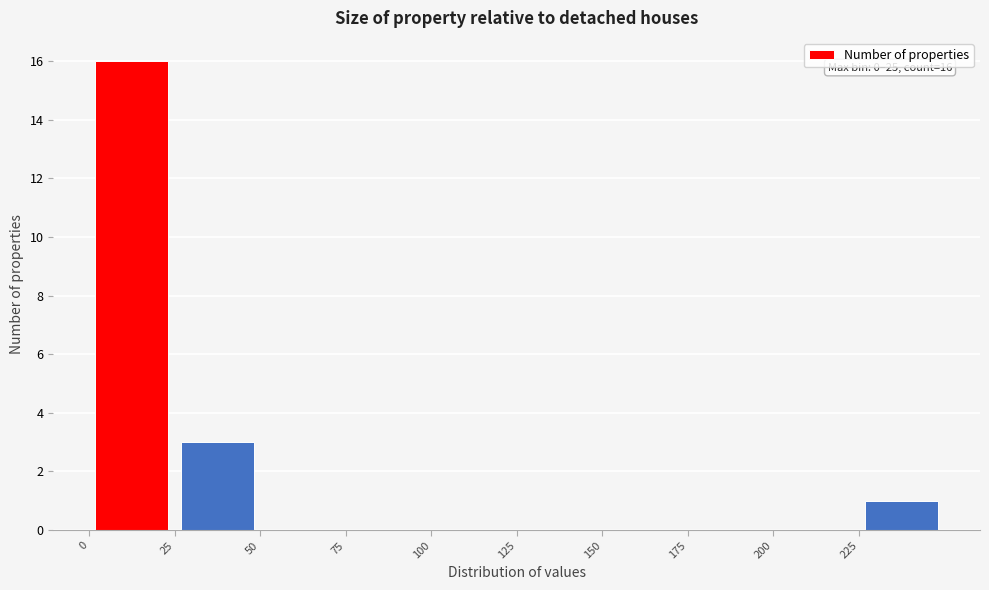

Which range on the x-axis has the tallest bar?

0 to 25